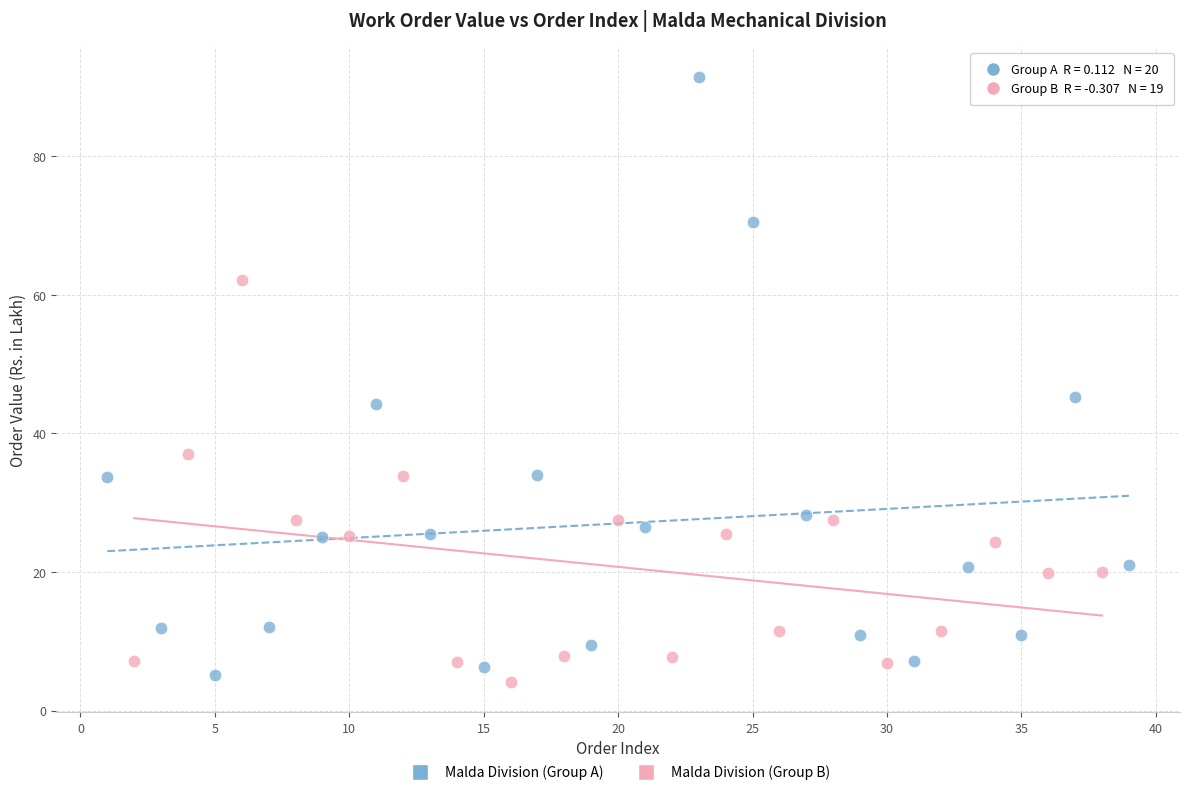

Which series has the largest Y range (max minus min)?

Malda Division (Group A)